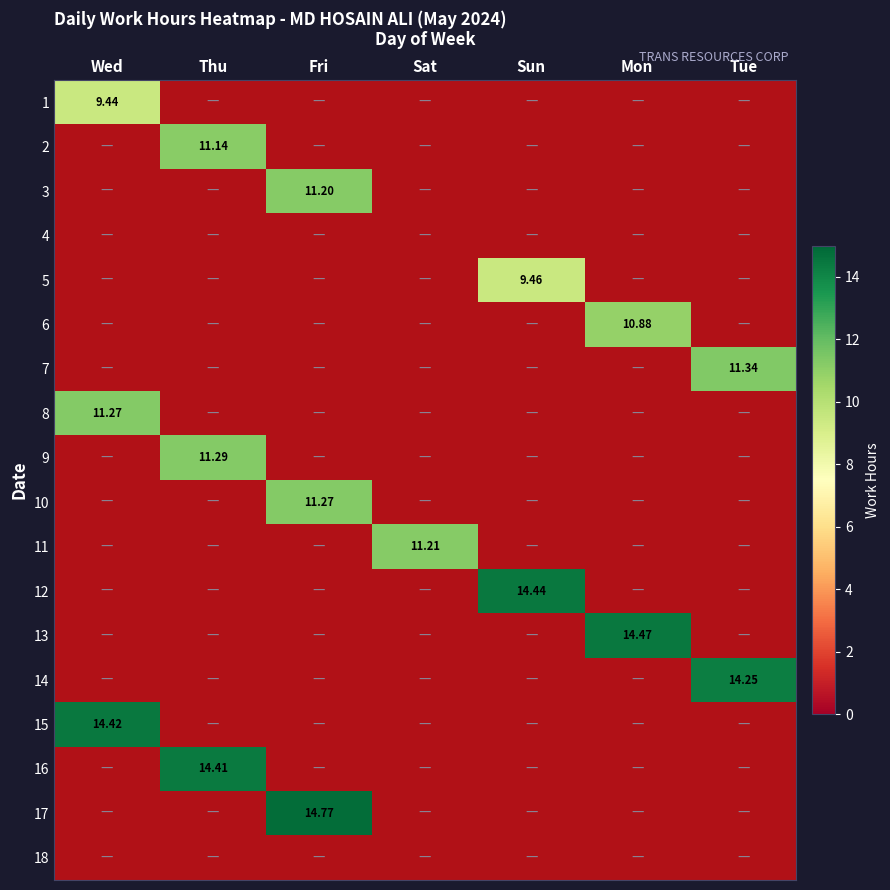

List the labels in order of 1 value, largest first.

Wed, Thu, Fri, Sat, Sun, Mon, Tue